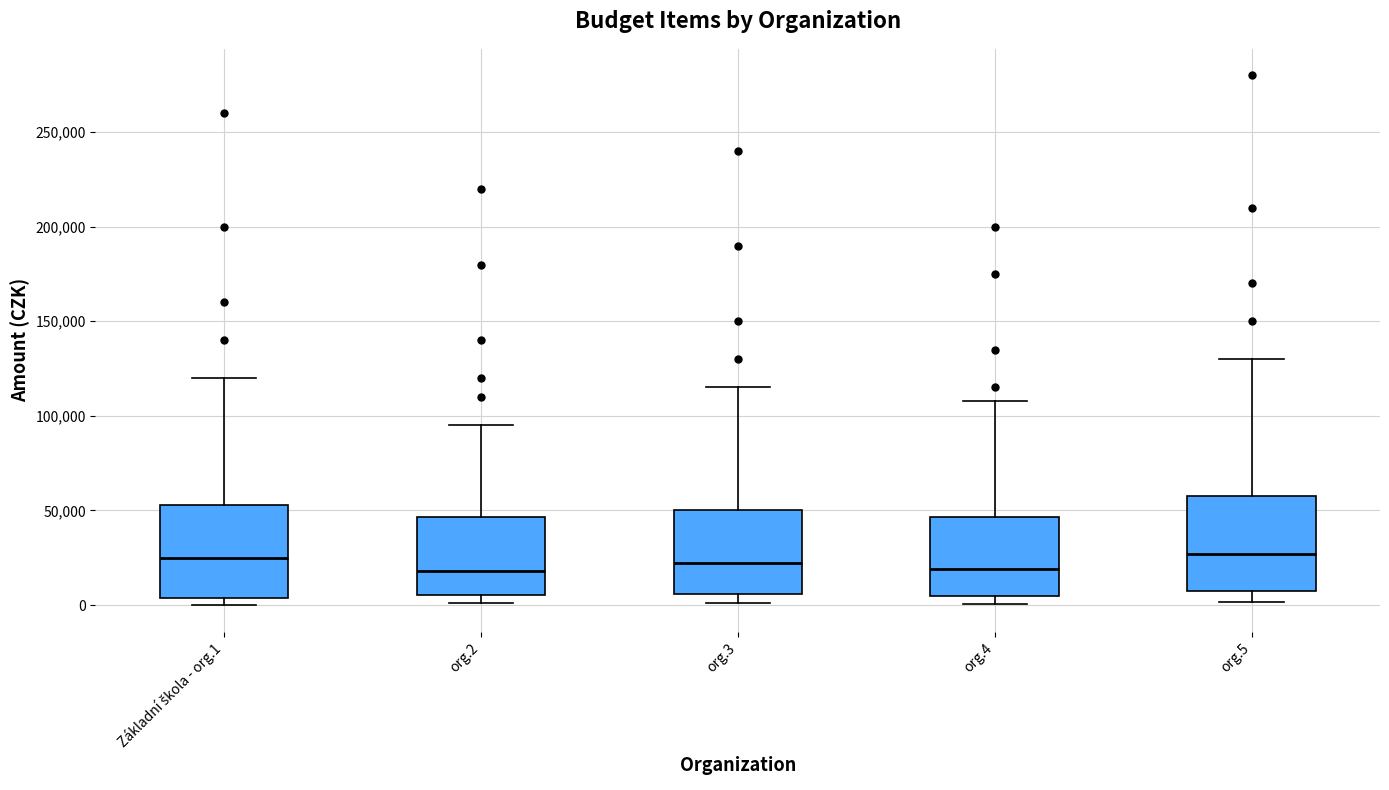

Reading left to right, transcribe this box plot: for each box, give where its median line is, the range the box spans, and where its two whiskers end, as read against the y-axis. The values are not printed on the chart, so give them approximately, as read against the axis.

Základní škola - org.1: median 25000, box 5000 to 55000, whiskers 0 to 120000
org.2: median 20000, box 5000 to 45000, whiskers 0 to 95000
org.3: median 20000, box 5000 to 50000, whiskers 0 to 115000
org.4: median 20000, box 5000 to 45000, whiskers 0 to 110000
org.5: median 25000, box 10000 to 60000, whiskers 0 to 130000